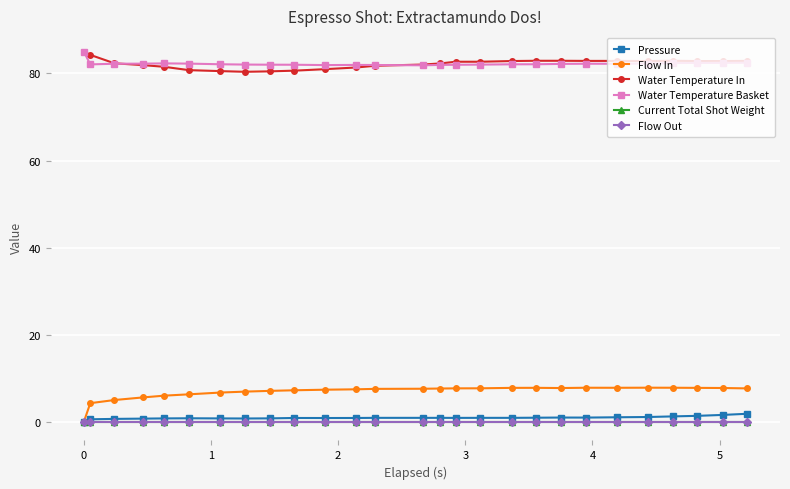

Does the chart have visible grid lines?

Yes